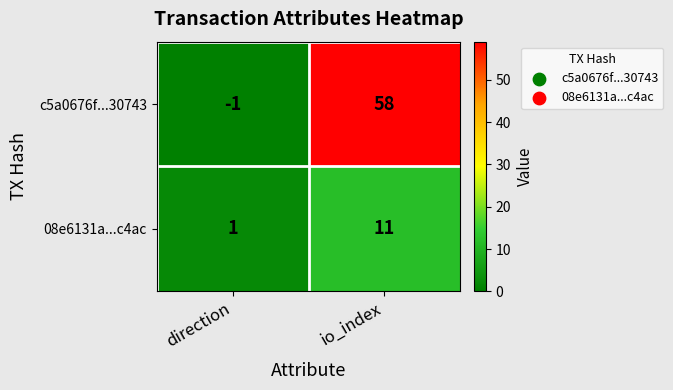

What is the difference between the maximum and minimum values in the c5a0676f...30743 series?

59